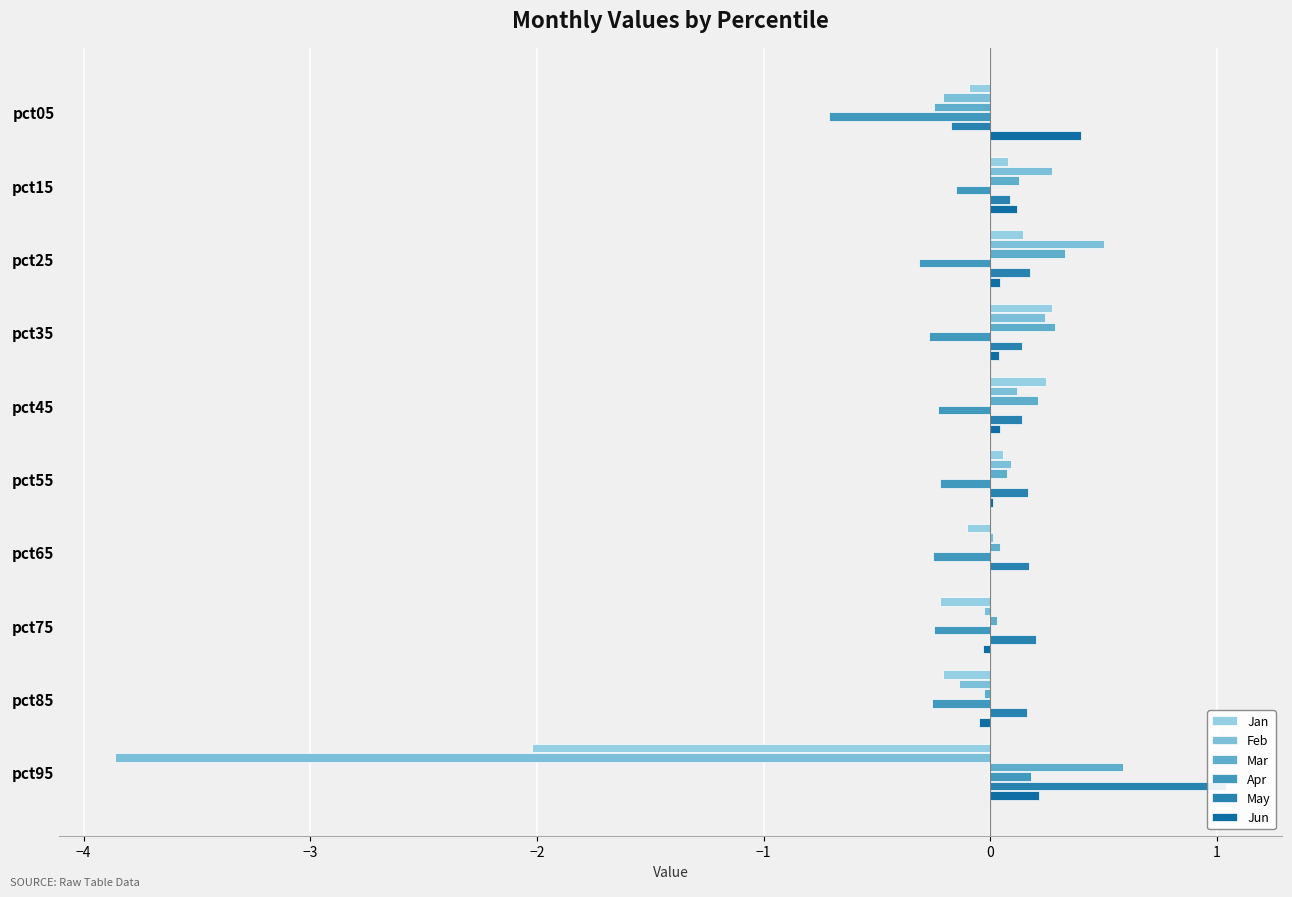

Which series has the largest total across all categories?

May